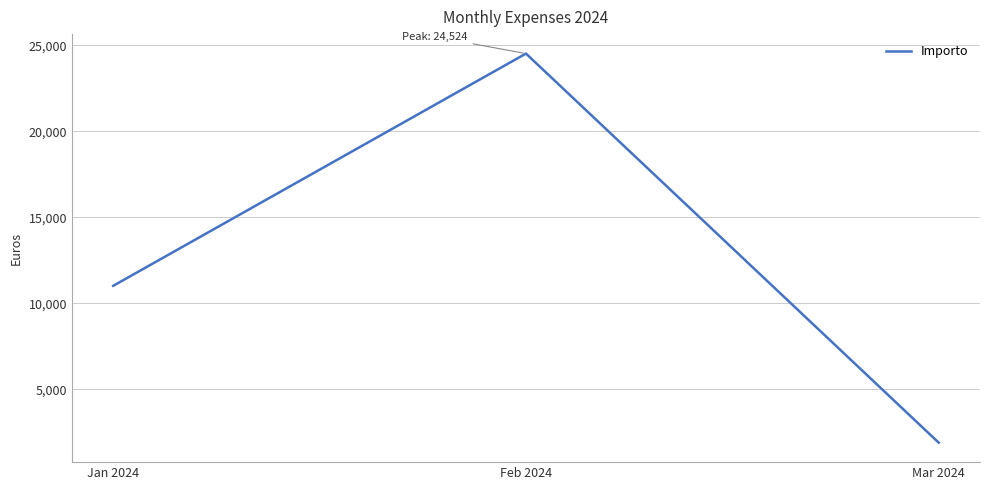

What is the difference between the values at Mar 2024 and Jan 2024?

9118.9